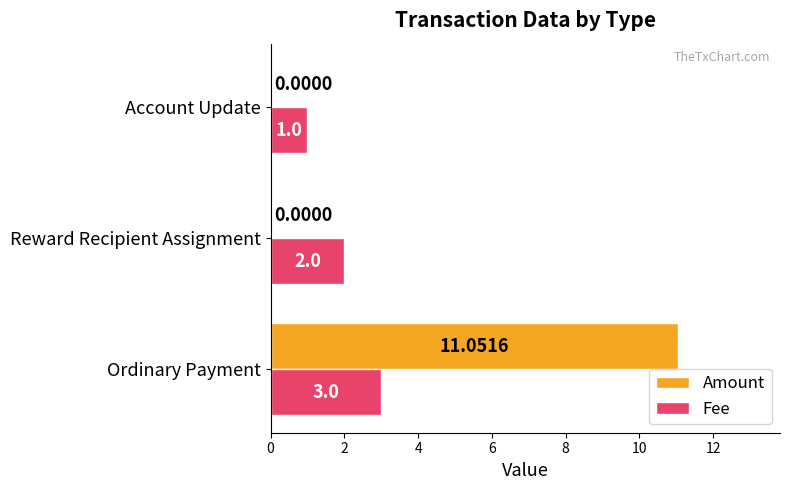

Between Ordinary Payment and Reward Recipient Assignment, which series saw the biggest shift?

Amount